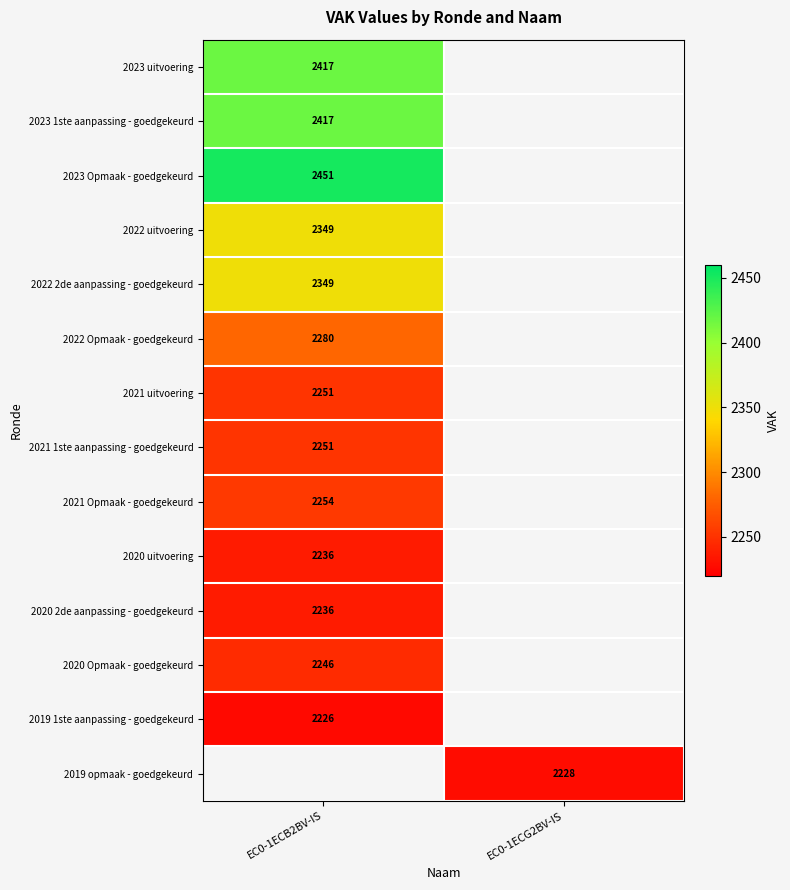

The value of 2019 opmaak - goedgekeurd at EC0-1ECG2BV-IS is 979. True or false?

False